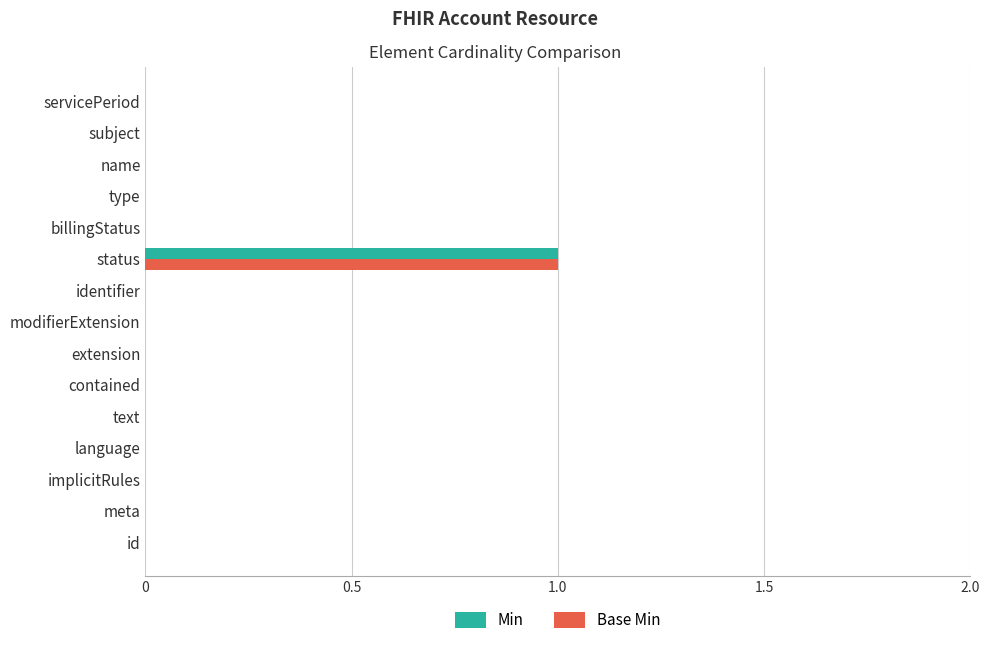

What are all the series names shown in the legend?

Min, Base Min